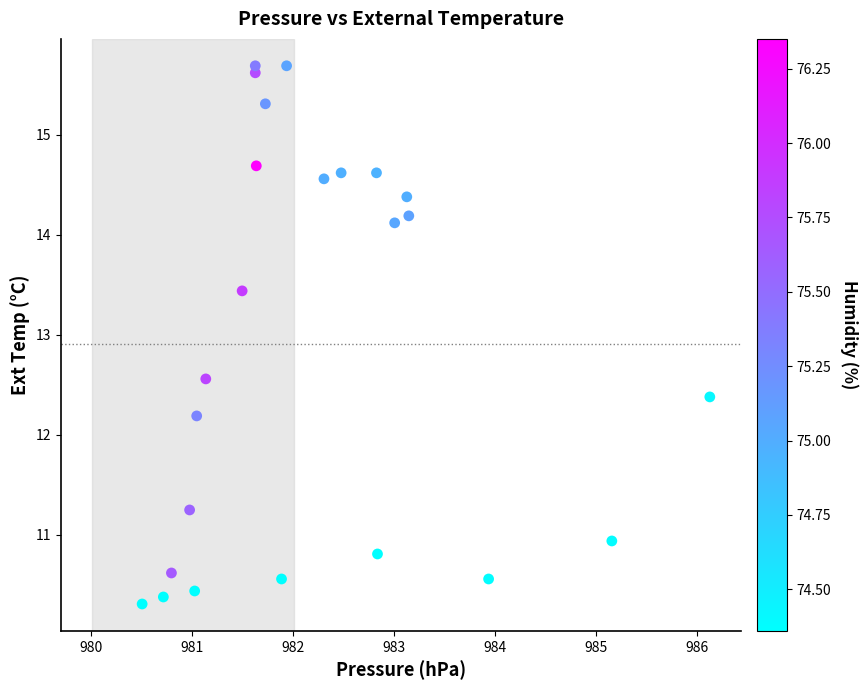

What is the range of X values (max minus min)?

5.6